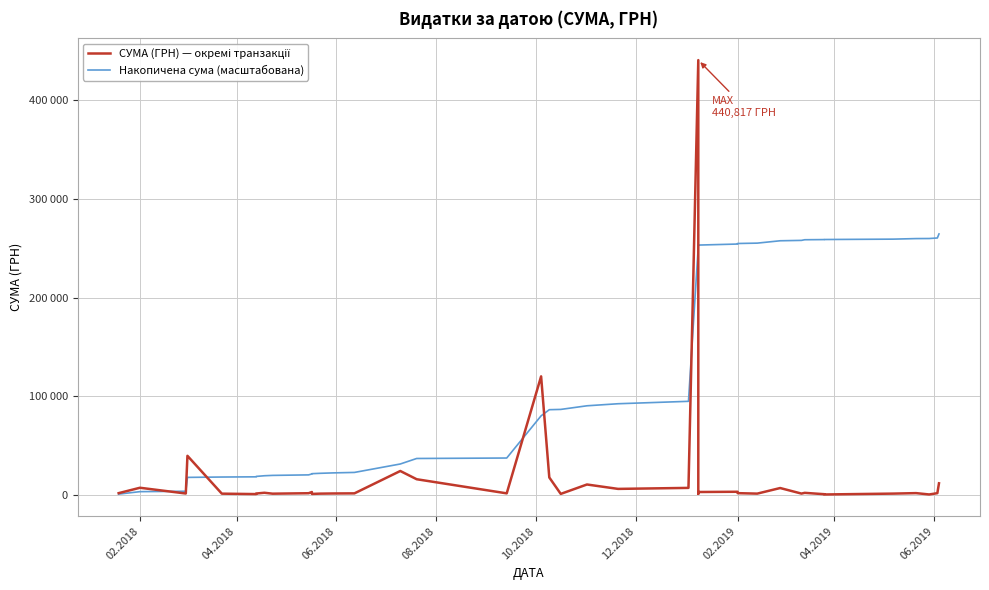

What is the difference between the СУМА (ГРН) — окремі транзакції values at 28 and 06.2019?

535.0